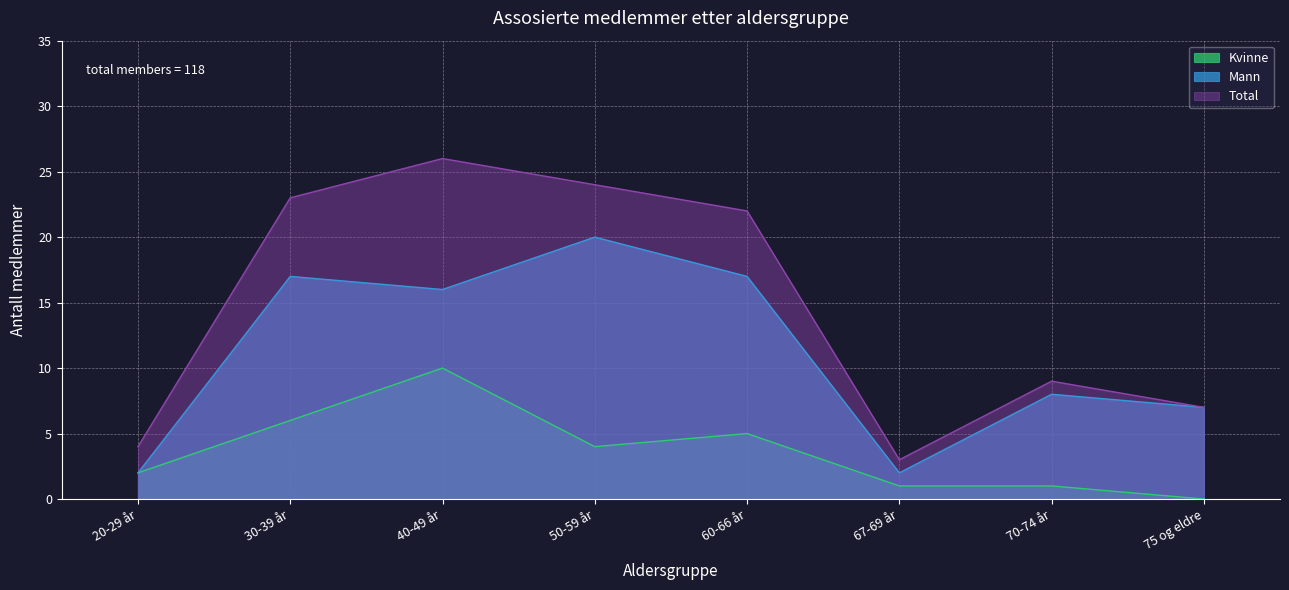

True or false: Mann and Kvinne cross at least once.

False